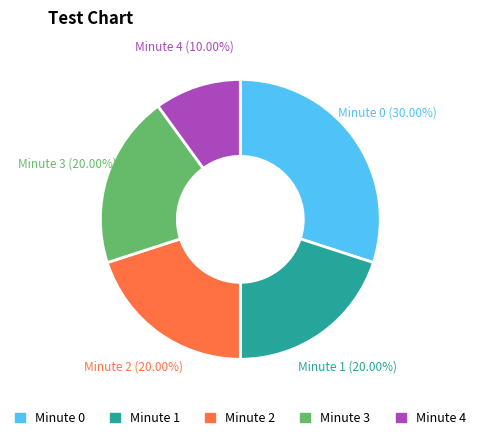

True or false: Minute 2 accounts for 20% of the total.

True